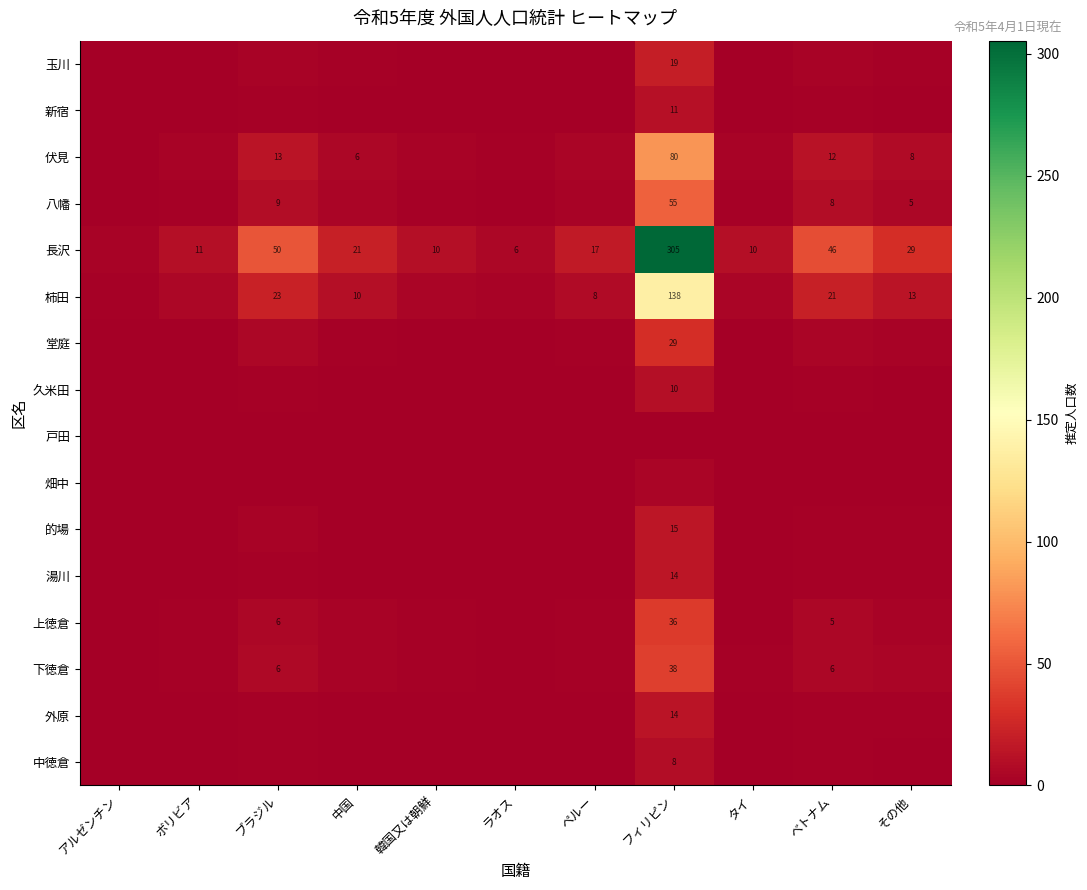

At which category is the sum across all series the highest?

フィリピン